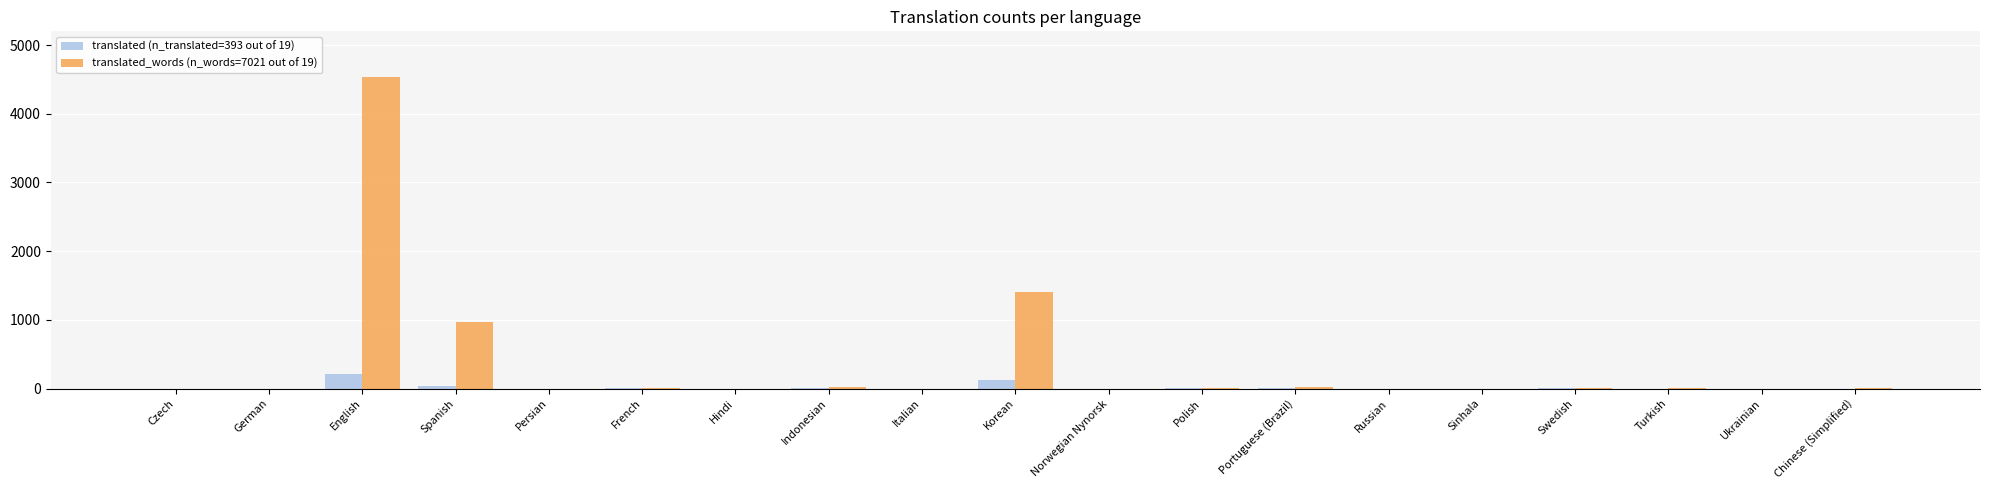

The translated_words (n_words=7021 out of 19) series shows 360 at Korean. True or false?

False